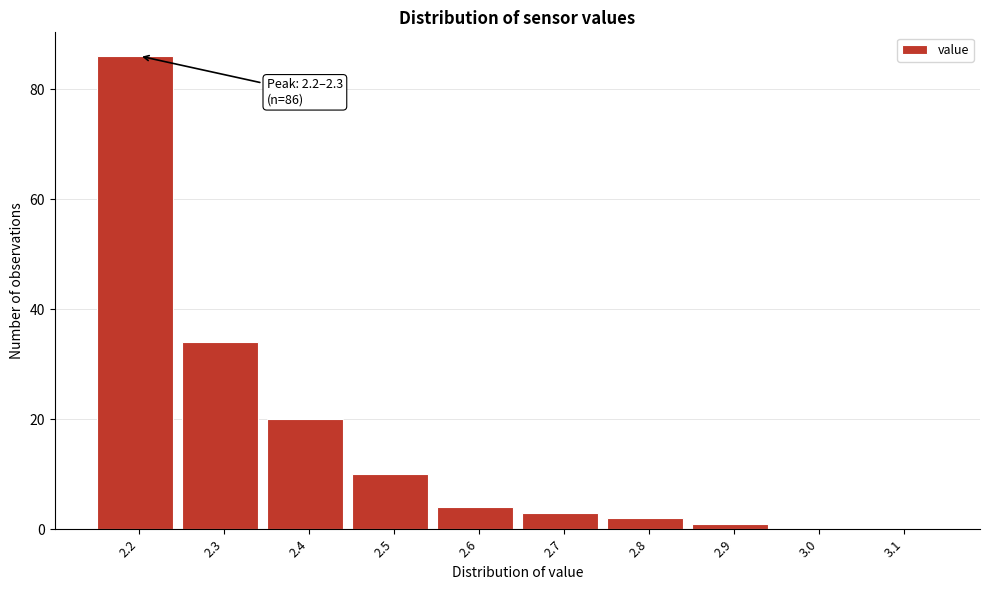

Reading left to right, transcribe all the data shown in this chart.

2.2=86	2.3=34	2.4=20	2.5=10	2.6=4	2.7=3	2.8=2	2.9=1	3.0=0	3.1=0